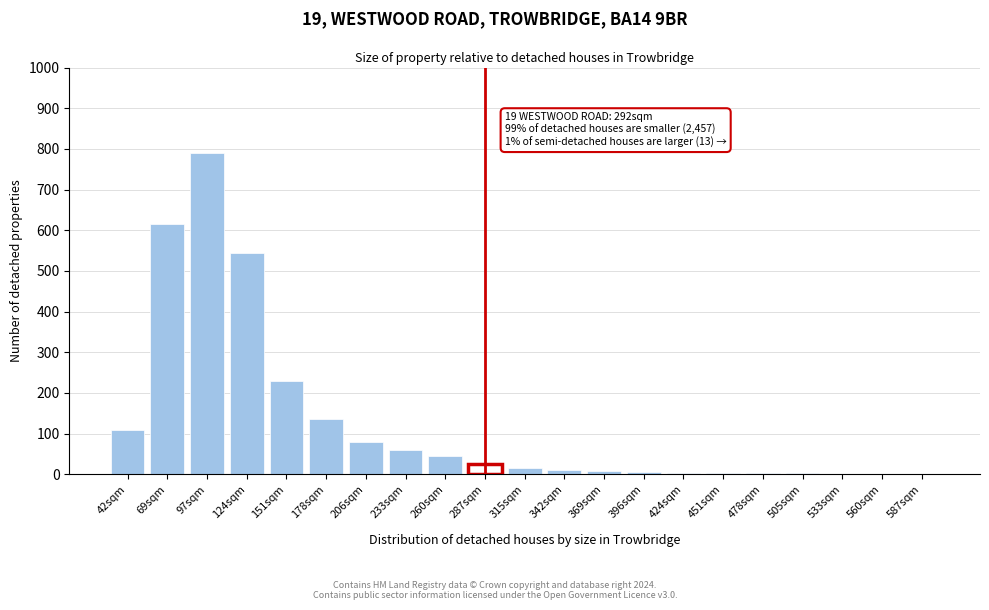

At which category does the chart reach its peak across all series?

97sqm